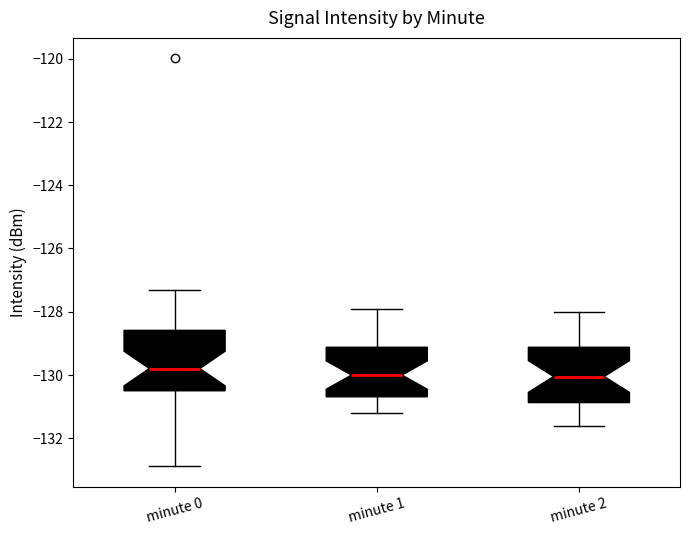

Reading left to right, transcribe this box plot: for each box, give where its median line is, the range the box spans, and where its two whiskers end, as read against the y-axis. The values are not printed on the chart, so give them approximately, as read against the axis.

minute 0: median -129.8, box -130.6 to -128.6, whiskers -132.8 to -127.4
minute 1: median -130.0, box -130.6 to -129.2, whiskers -131.2 to -128.0
minute 2: median -130.0, box -130.8 to -129.2, whiskers -131.6 to -128.0